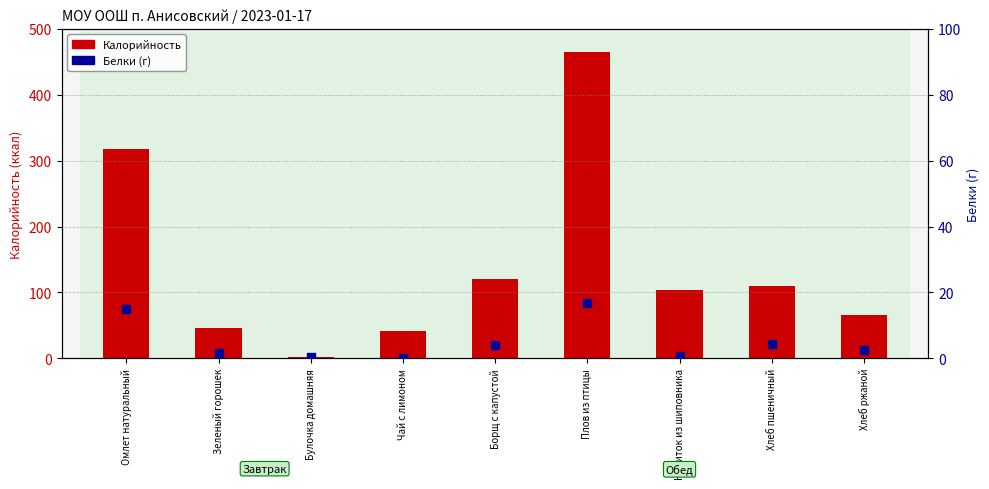

Which series reaches the minimum Y coordinate?

Белки